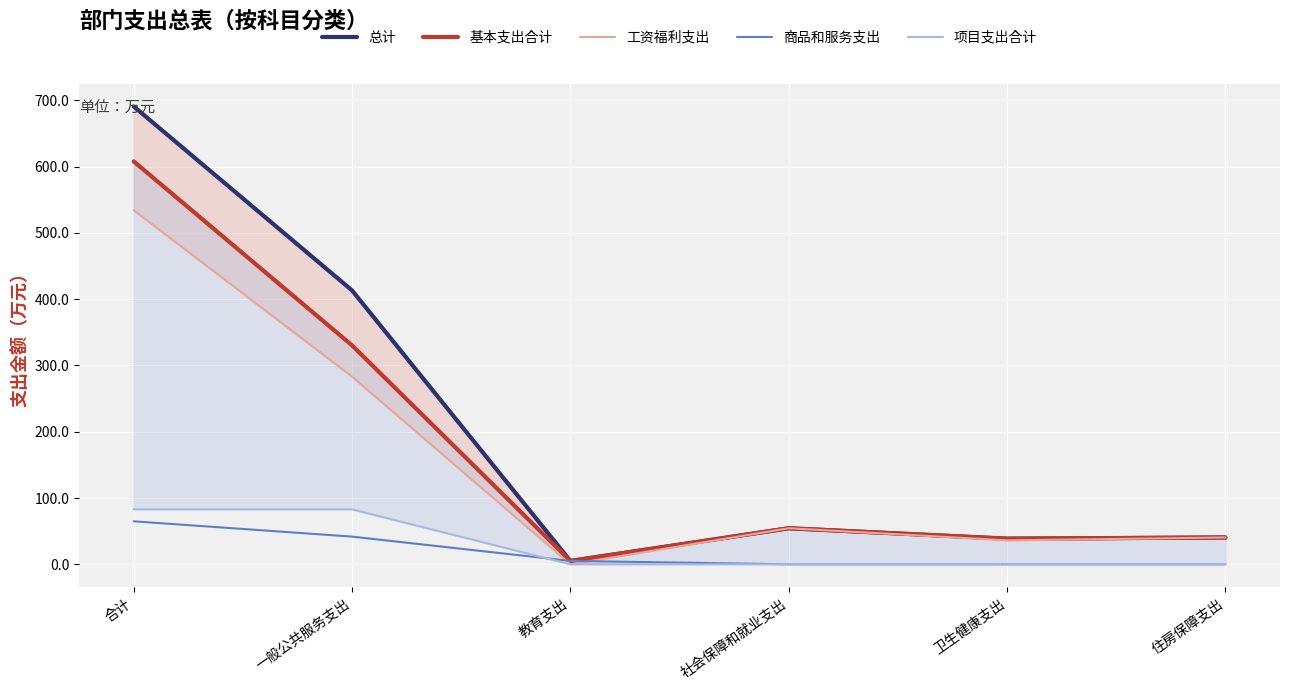

What is the sum of all 总计 values?

1242.4